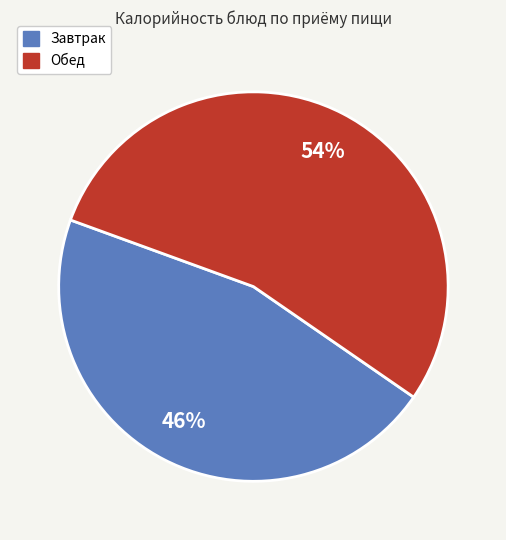

To the nearest percent, what is the average slice percentage?

50%